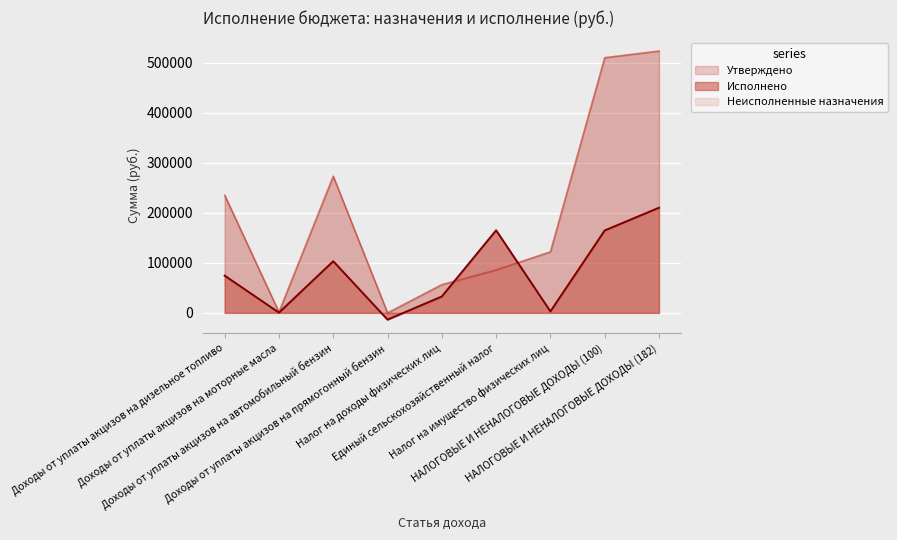

What is the label of the 6th point from the left?

Единый сельскохозяйственный налог